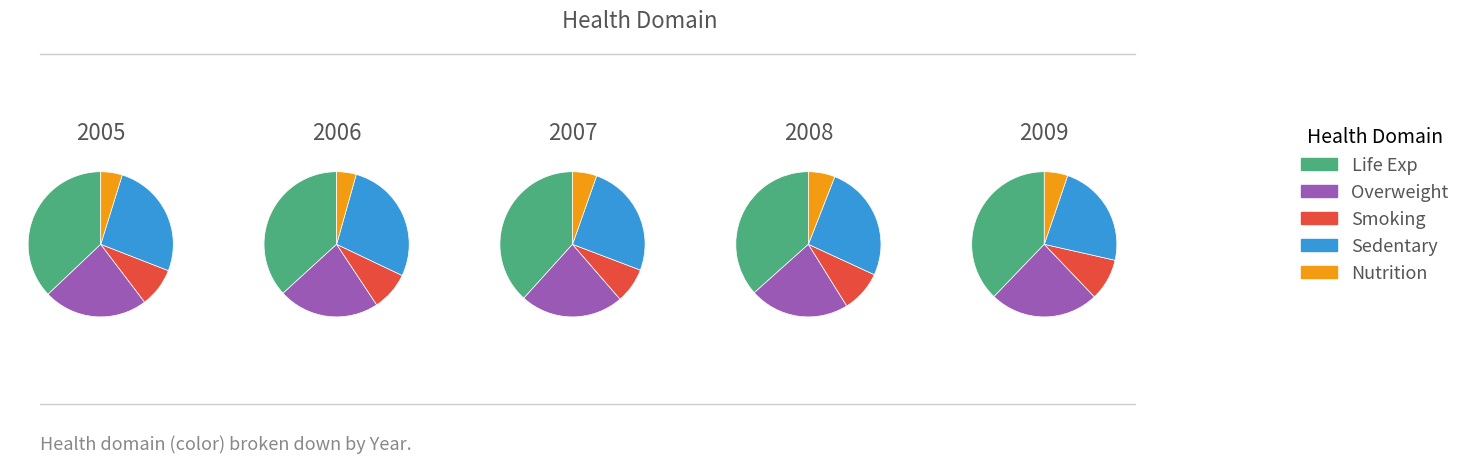

Does any single category account for the majority?

No